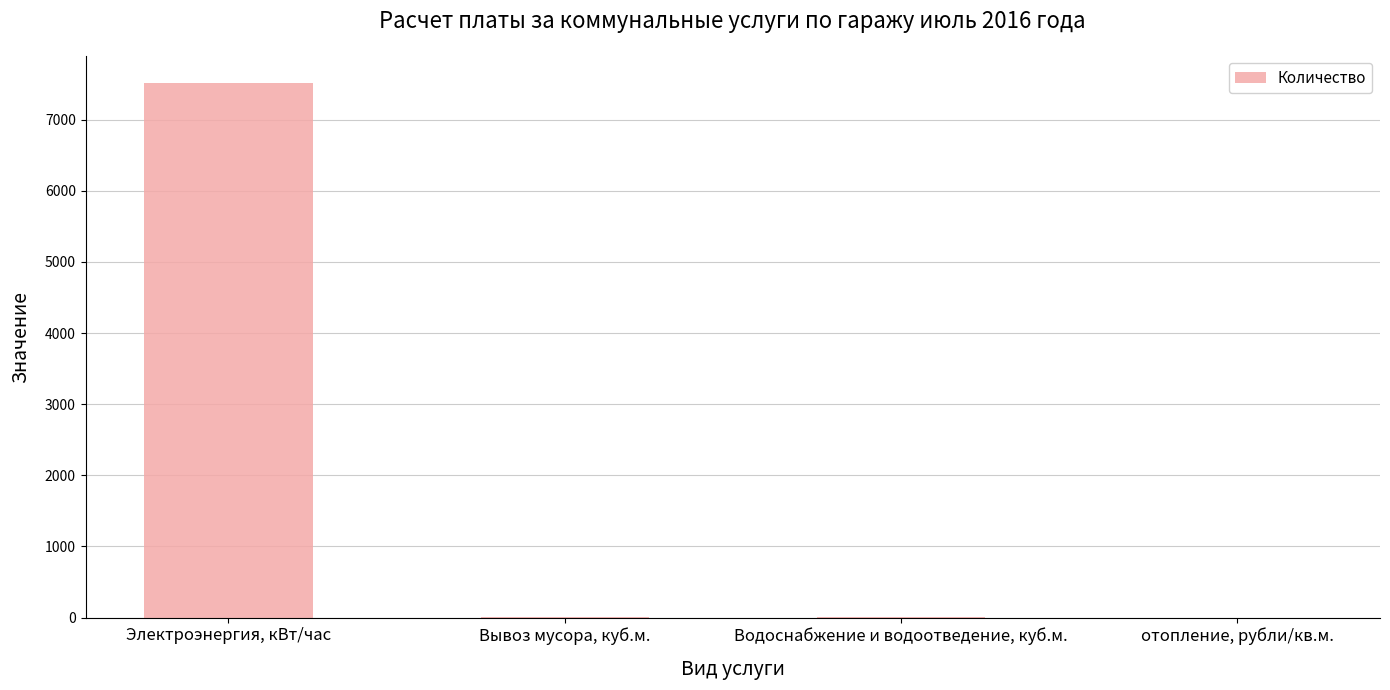

Count the number of categories in the chart.

4